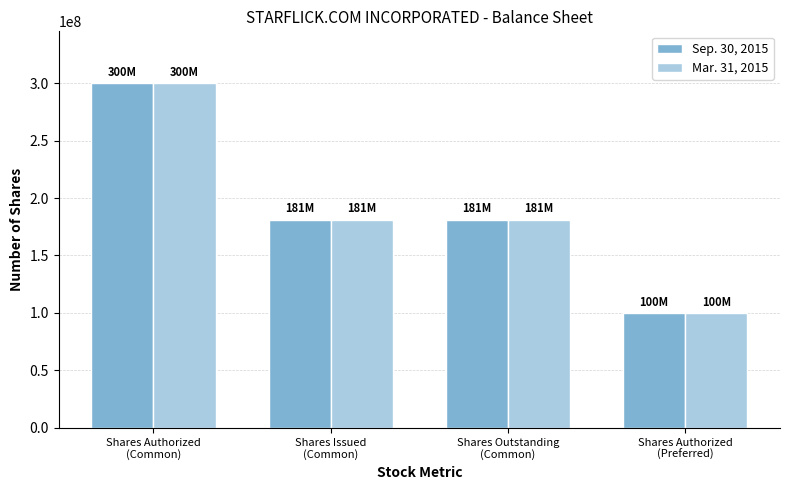

What is the difference between the second highest and minimum values in the Sep. 30, 2015 series?

81275000